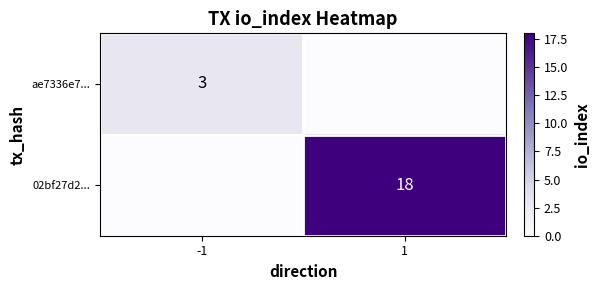

Is the value of 02bf27d2... at 1 greater than the value of ae7336e7... at -1?

Yes